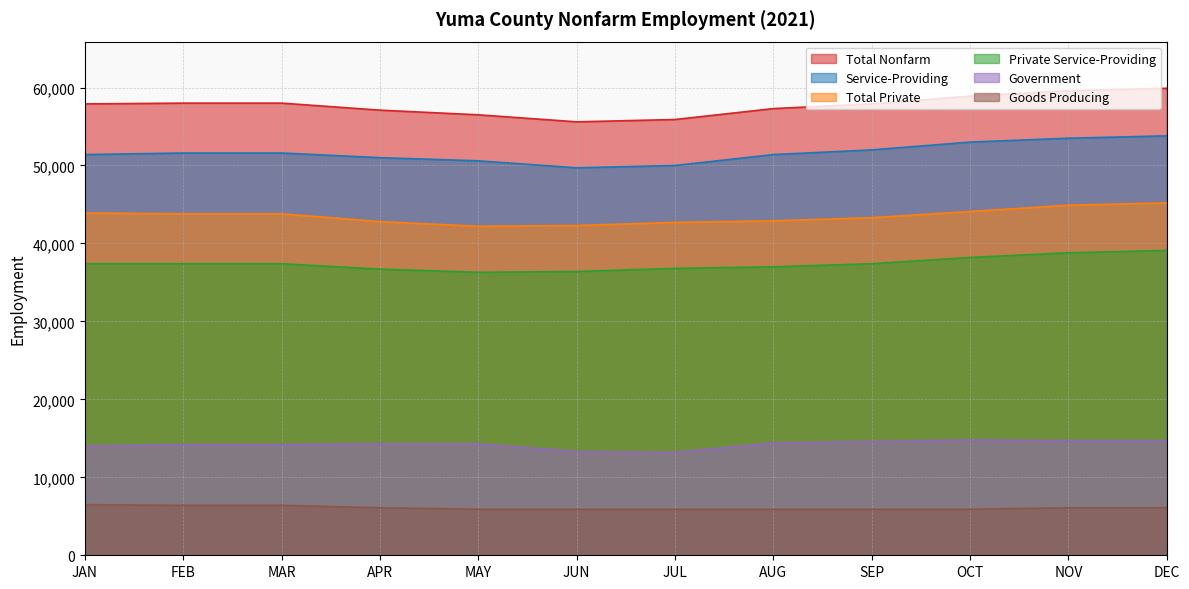

Which series has the largest total across all categories?

Total Nonfarm